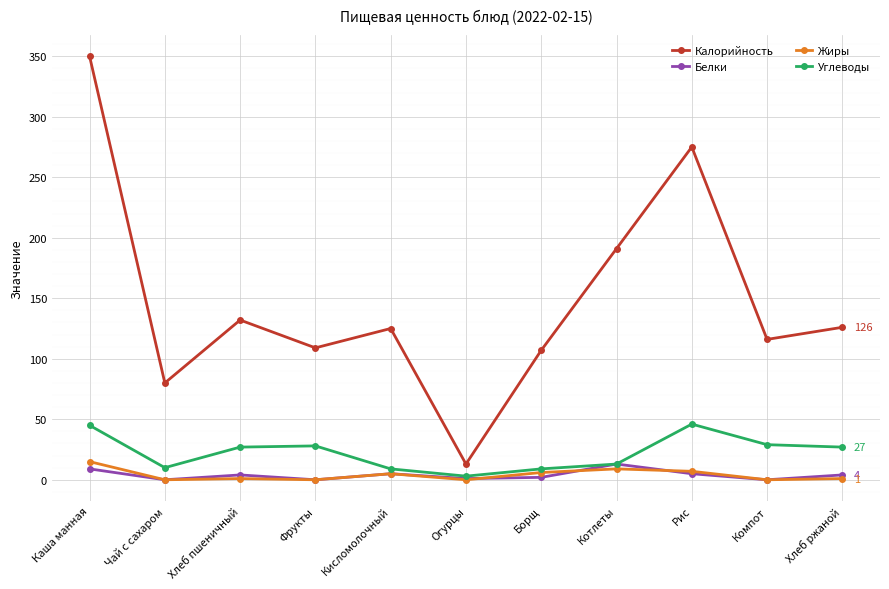

Where does the Жиры series first go above 1?

Каша манная